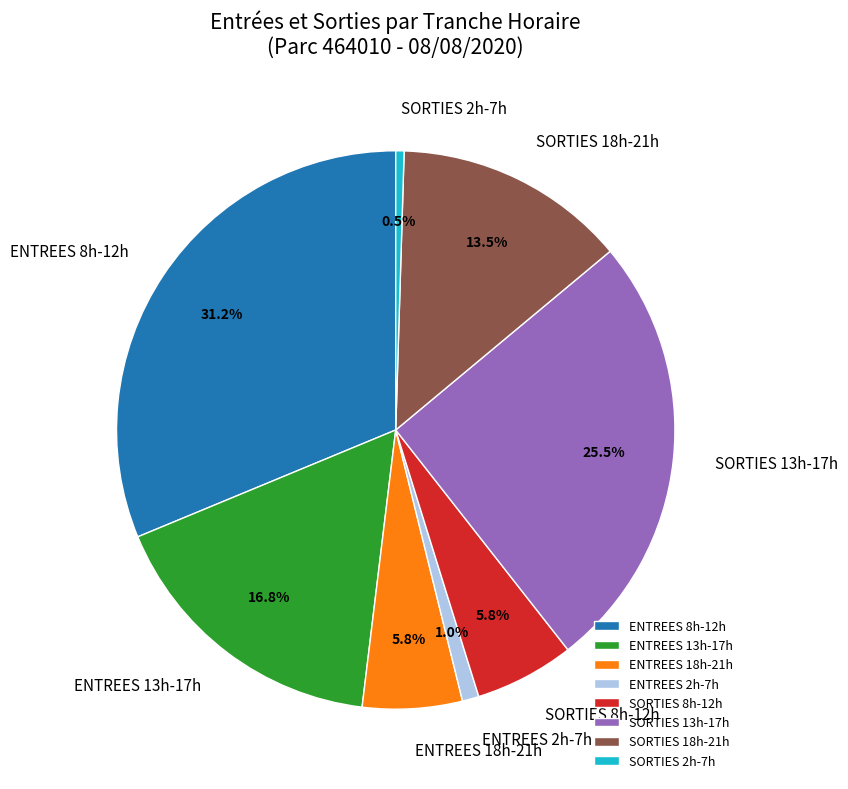

What is the largest slice in the pie chart?

ENTREES 8h-12h